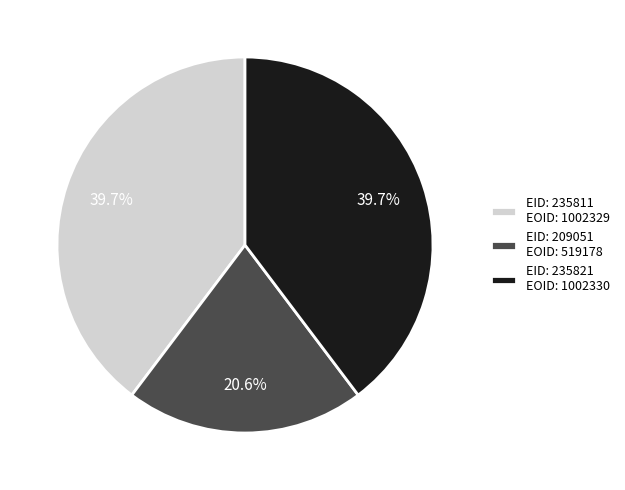

How much of the chart is everything except EID: 235821 EOID: 1002330?

60.3%